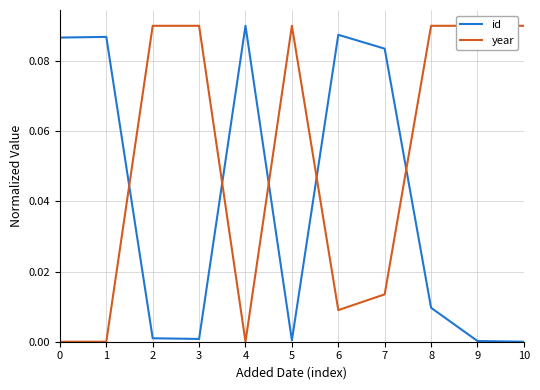

The value of id at 3 is 0.0. True or false?

True